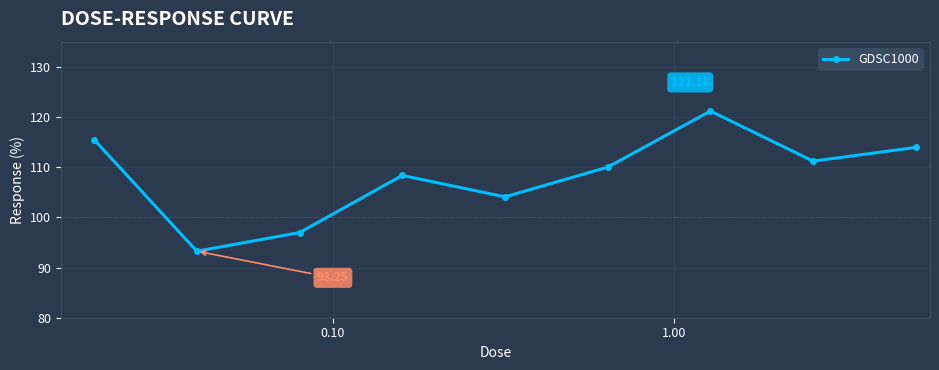

How many lines are shown in the chart?

1